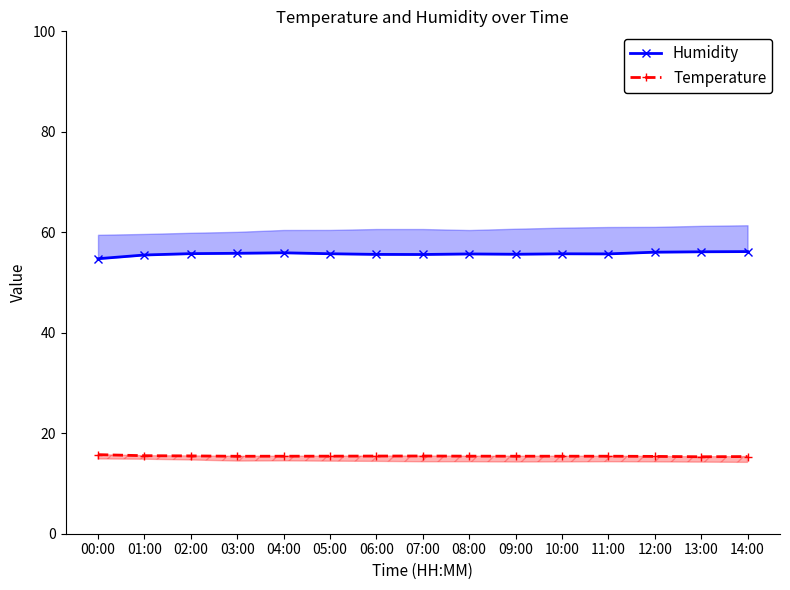

Read the Temperature value at 14:00.

15.4